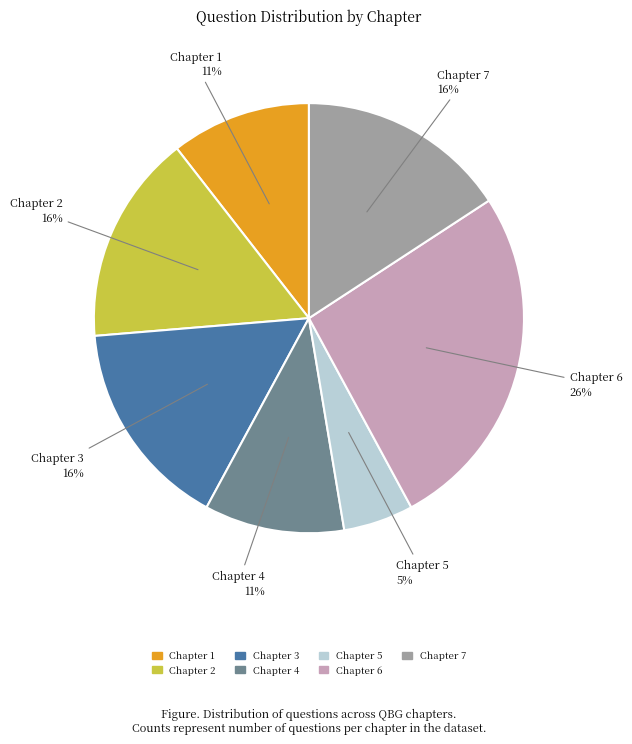

Is there any slice that represents more than half of the pie?

No